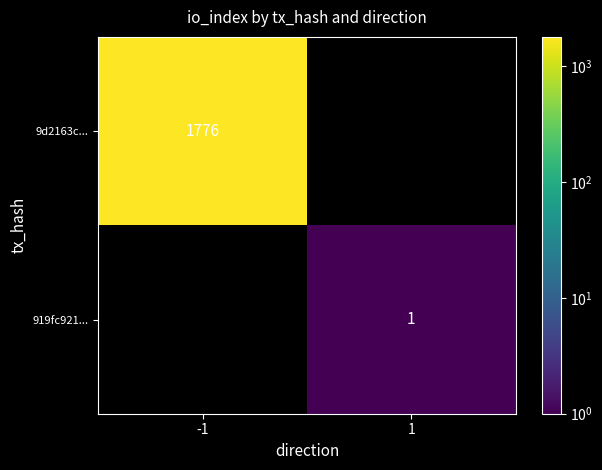

The 9d2163c... series shows 1776 at -1. True or false?

True